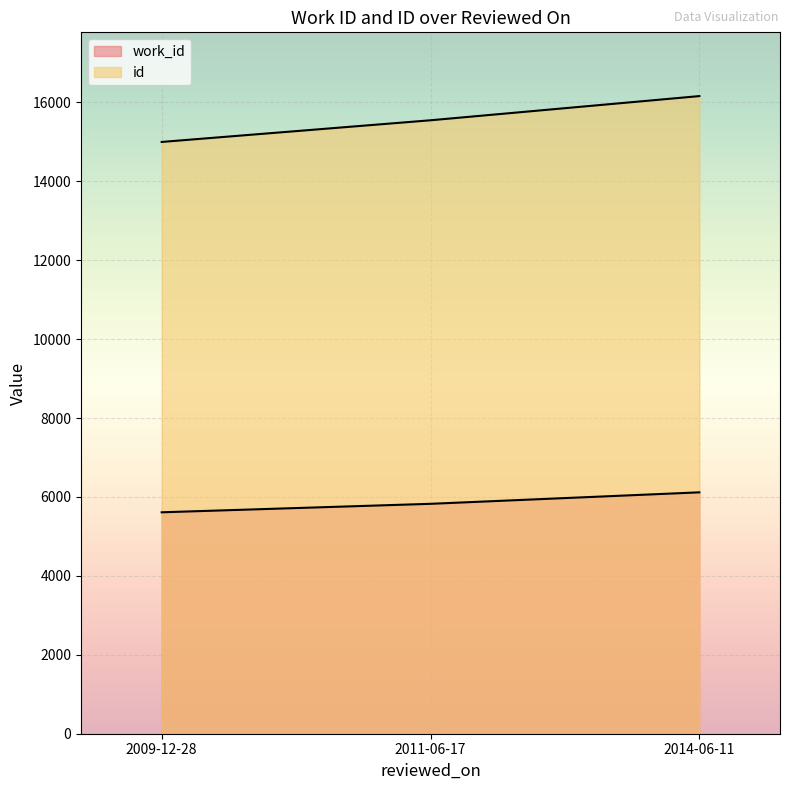

Which series has the largest range (max minus min)?

id